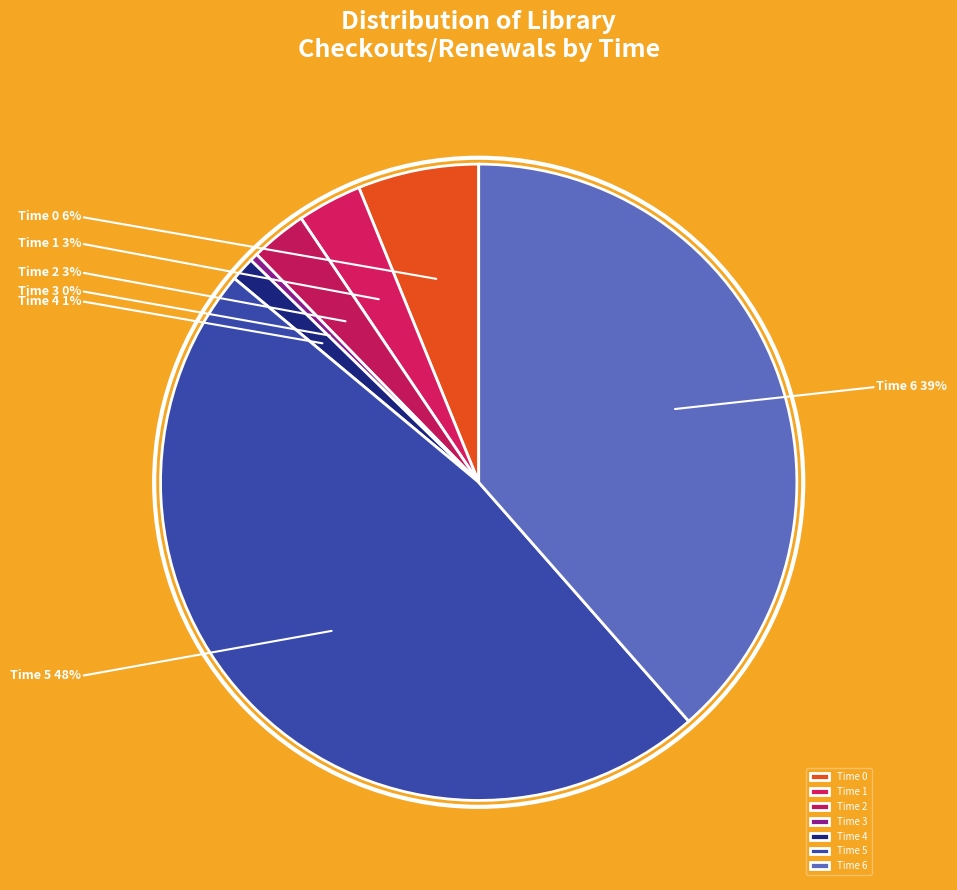

To the nearest percent, what is the combined percentage of Time 5 and Time 0?

54%